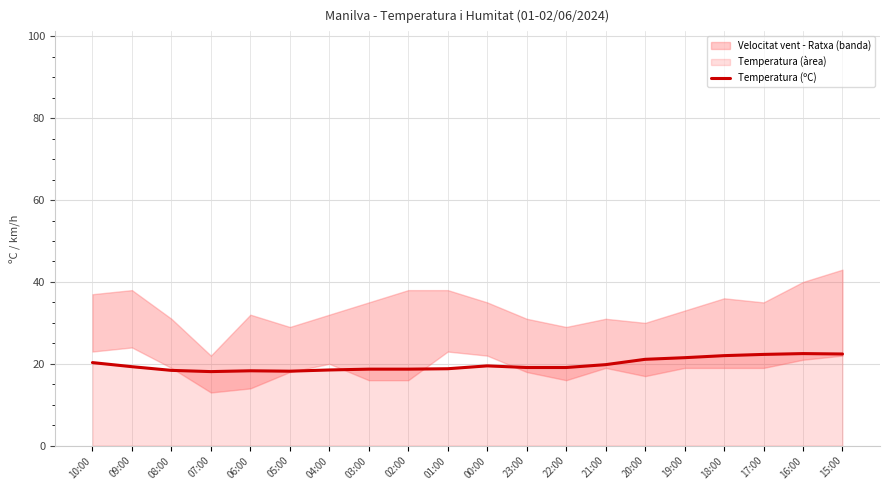

What is the value of the 19th point from the left?

22.5